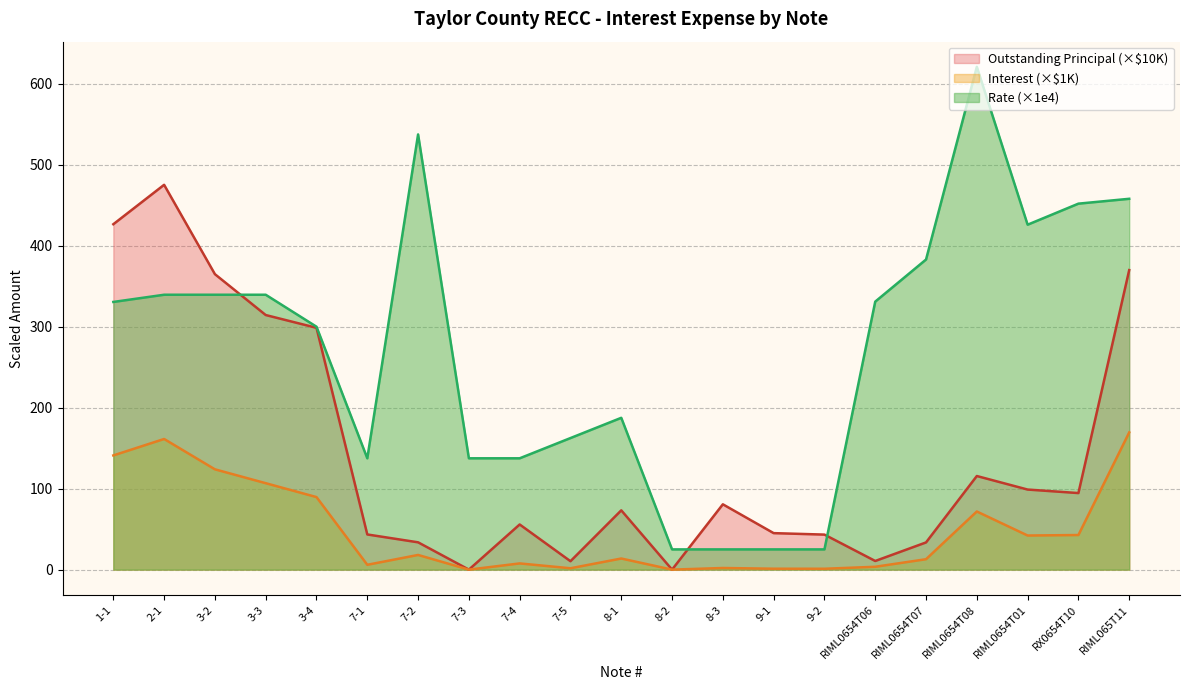

At which category does Rate reach its first local peak?

7-2